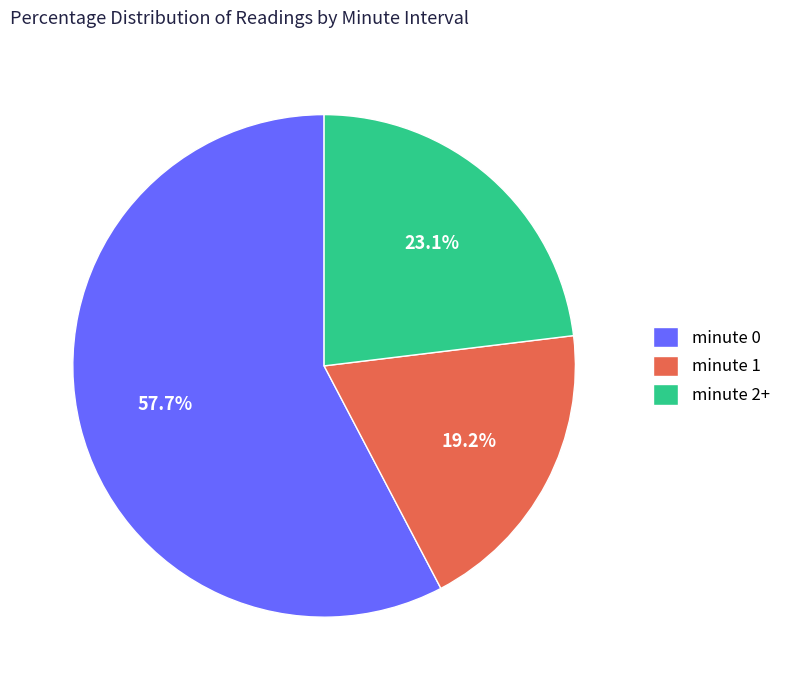

What is the ratio of the value at minute 0 to the value at minute 1?

3.0